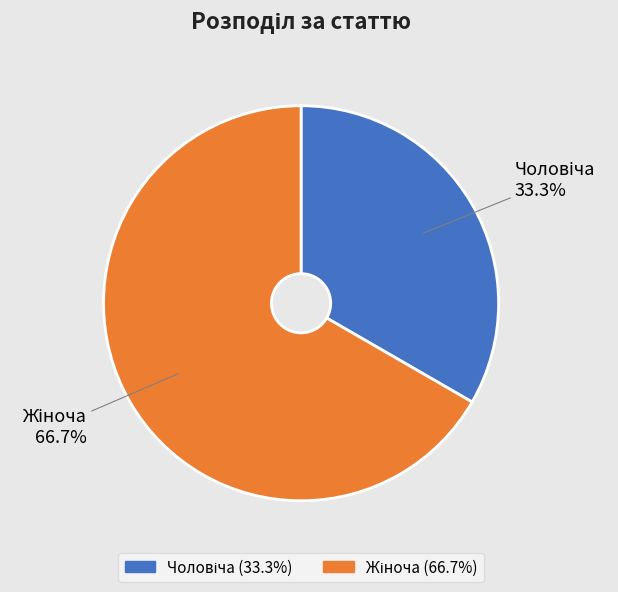

Does any single category account for the majority?

Yes